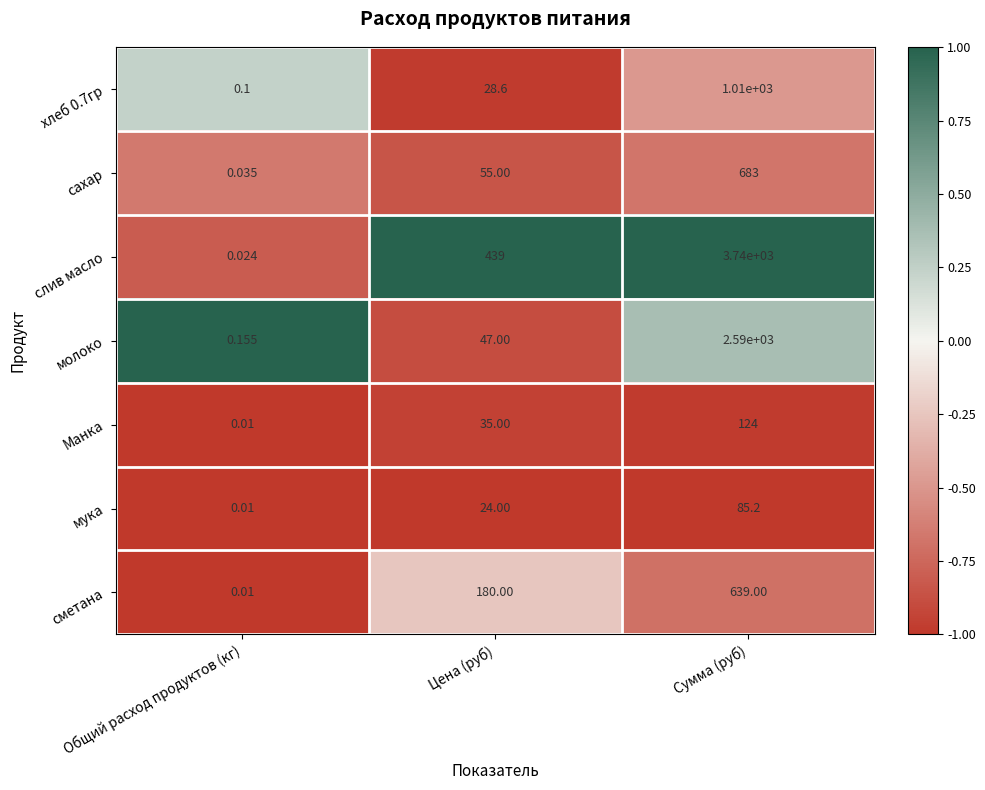

What is the spread (max minus min) of values at Сумма (руб)?

3654.8